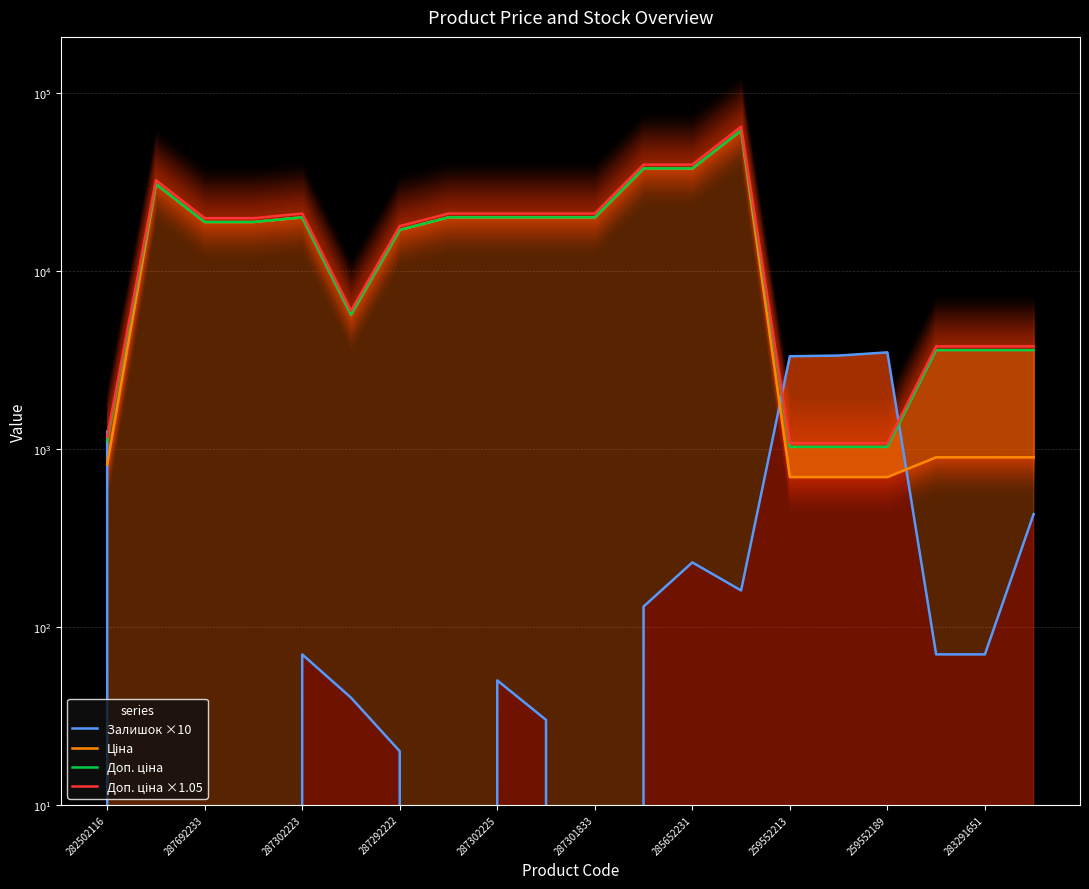

Reading left to right, what are all the values shown in this chart?

Залишок ×10: 1250.0	0.0	0.0	0.0	70.0	40.0	20.0	0.0	50.0	30.0	0.0	130.0	230.0	160.0	3310.0	3340.0	3480.0	70.0	70.0	430.0
Ціна: 818.5	30717.1	18796.8	18796.8	19964.2	5673.8	16976.3	19964.2	19964.2	19964.2	19964.2	37593.6	37593.6	61434.3	693.7	693.7	693.7	895.9	895.9	895.9
Доп. ціна: 1109.2	30717.1	18796.8	18796.8	19964.2	5673.8	16976.3	19964.2	19964.2	19964.2	19964.2	37593.6	37593.6	61434.3	1024.6	1024.6	1024.6	3583.6	3583.6	3583.6
Доп. ціна ×1.05: 1164.6	32253.0	19736.7	19736.7	20962.4	5957.5	17825.1	20962.4	20962.4	20962.4	20962.4	39473.3	39473.3	64506.0	1075.9	1075.9	1075.9	3762.8	3762.8	3762.8